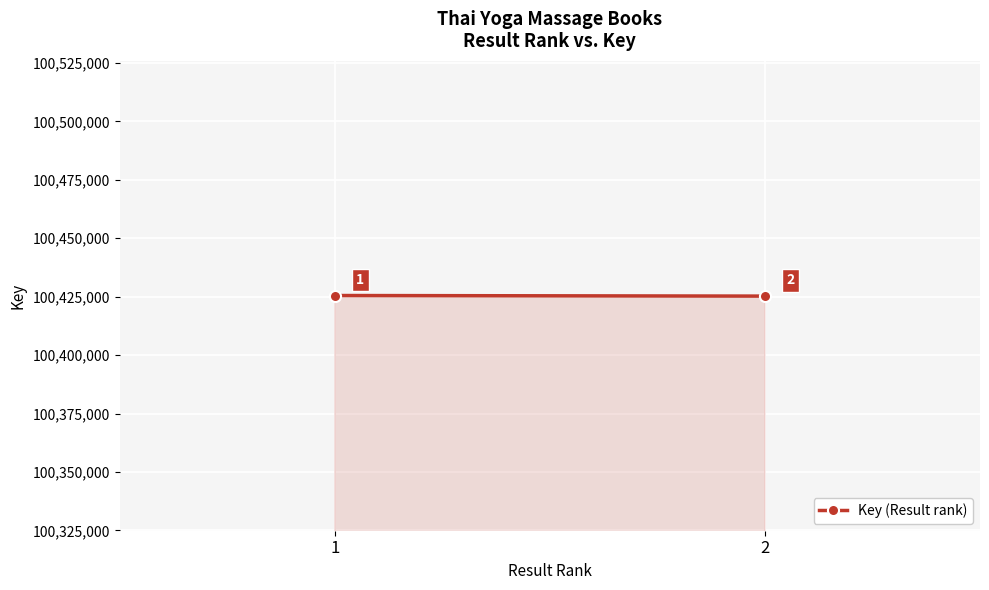

Where is the data nearest to the value 100425382?

2